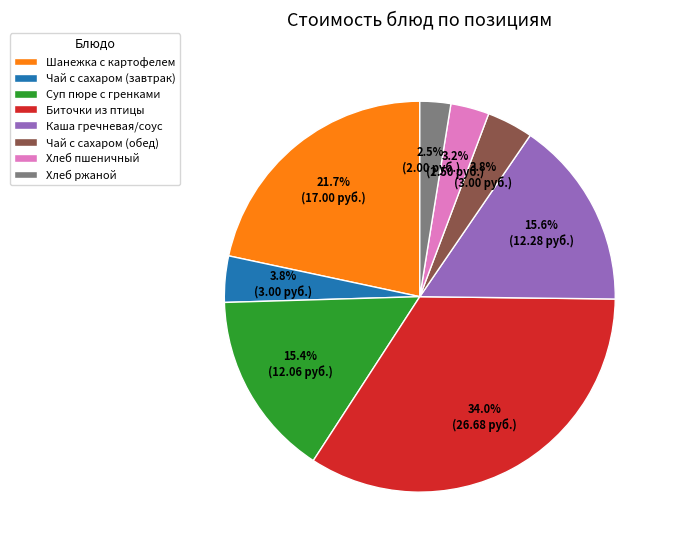

Is there any slice that represents more than half of the pie?

No